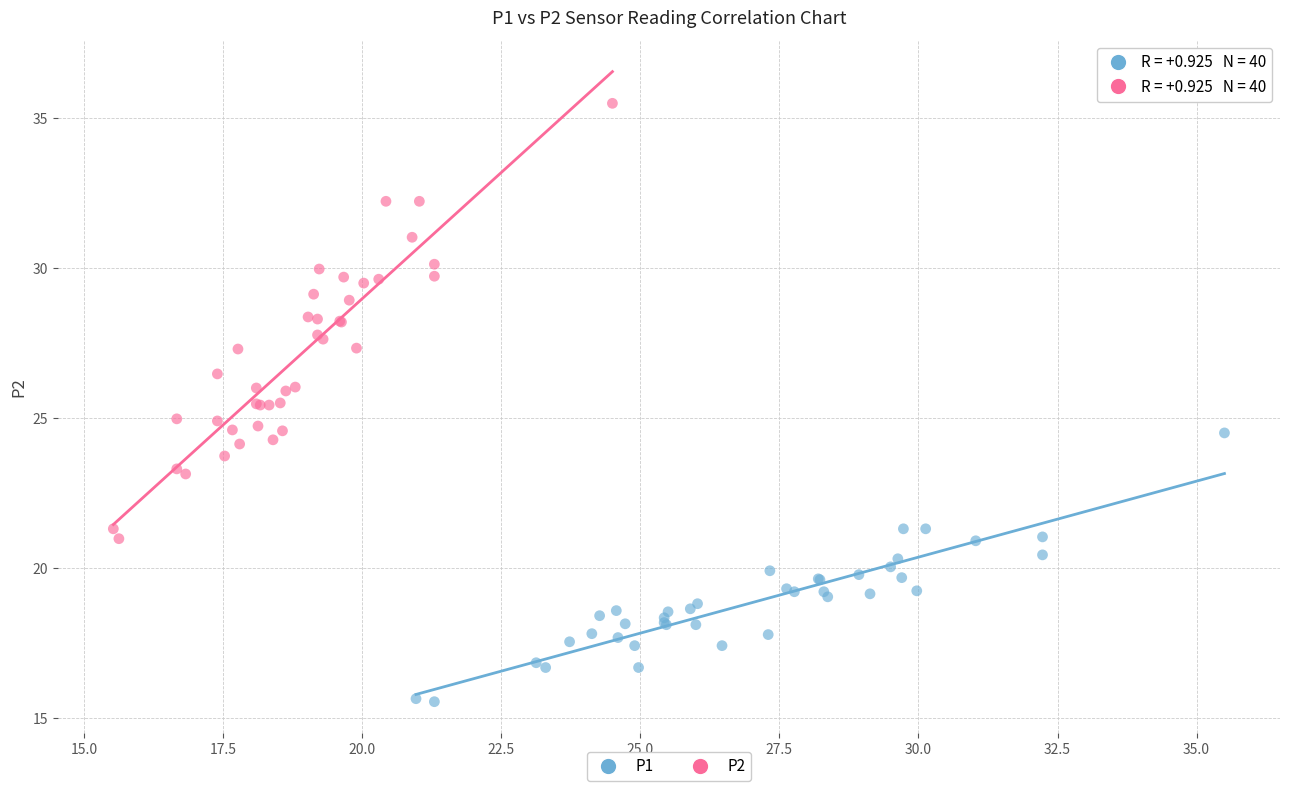

Which series contains the highest Y value?

P2